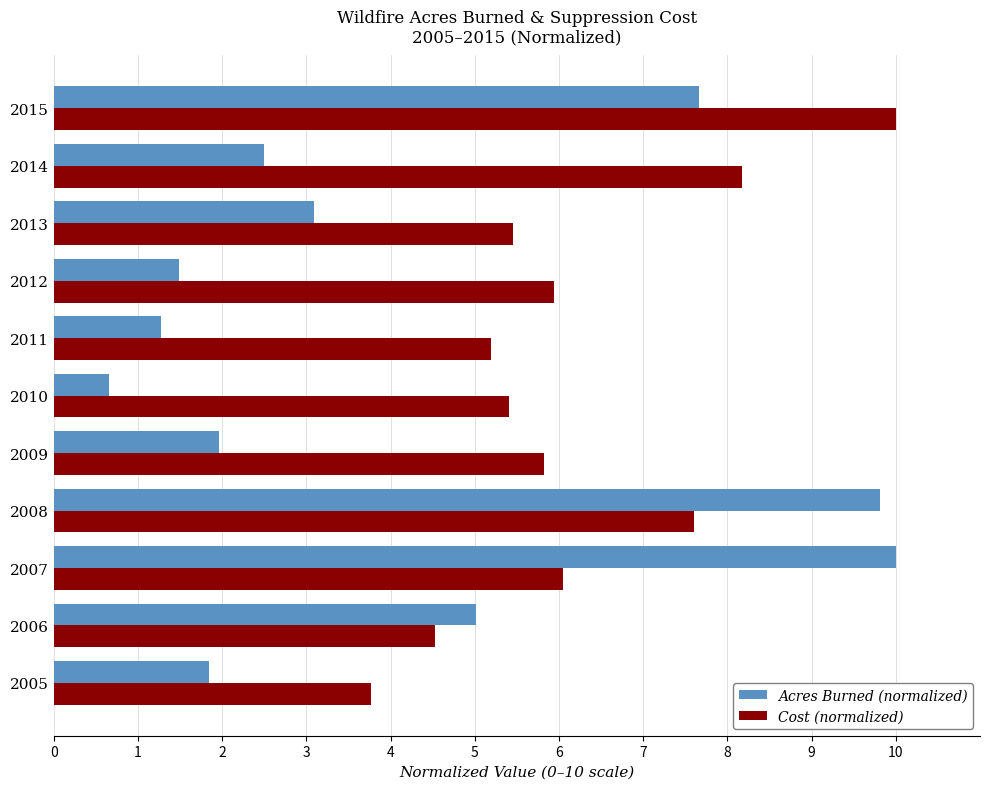

The Cost (normalized) series shows 10.0 at 2012. True or false?

False